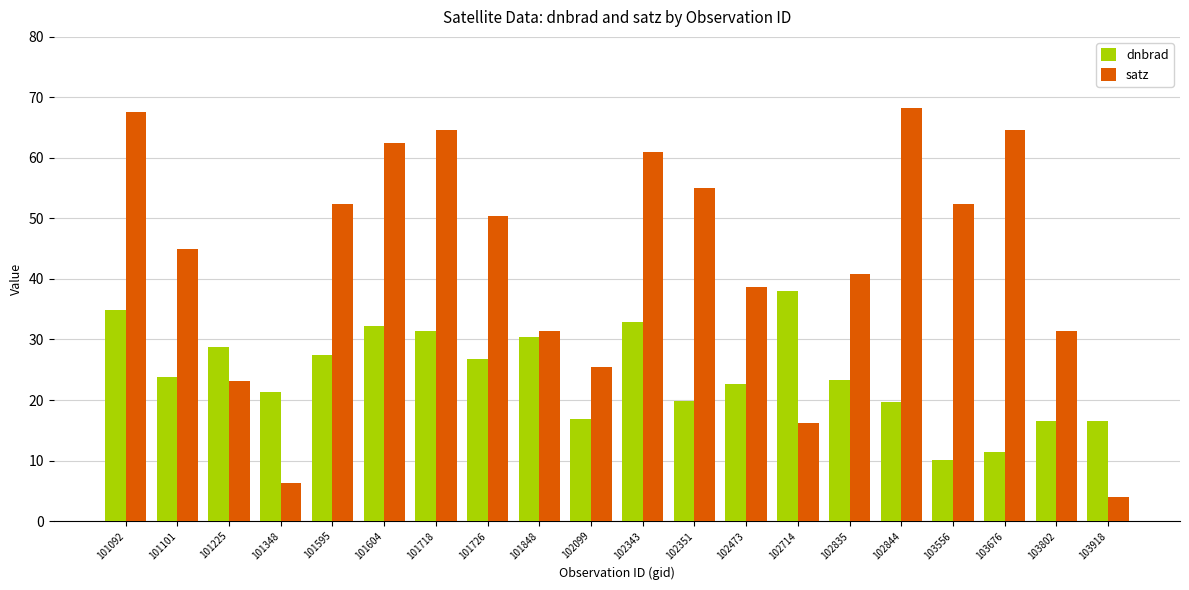

What is the spread (max minus min) of values at 101604?

30.2